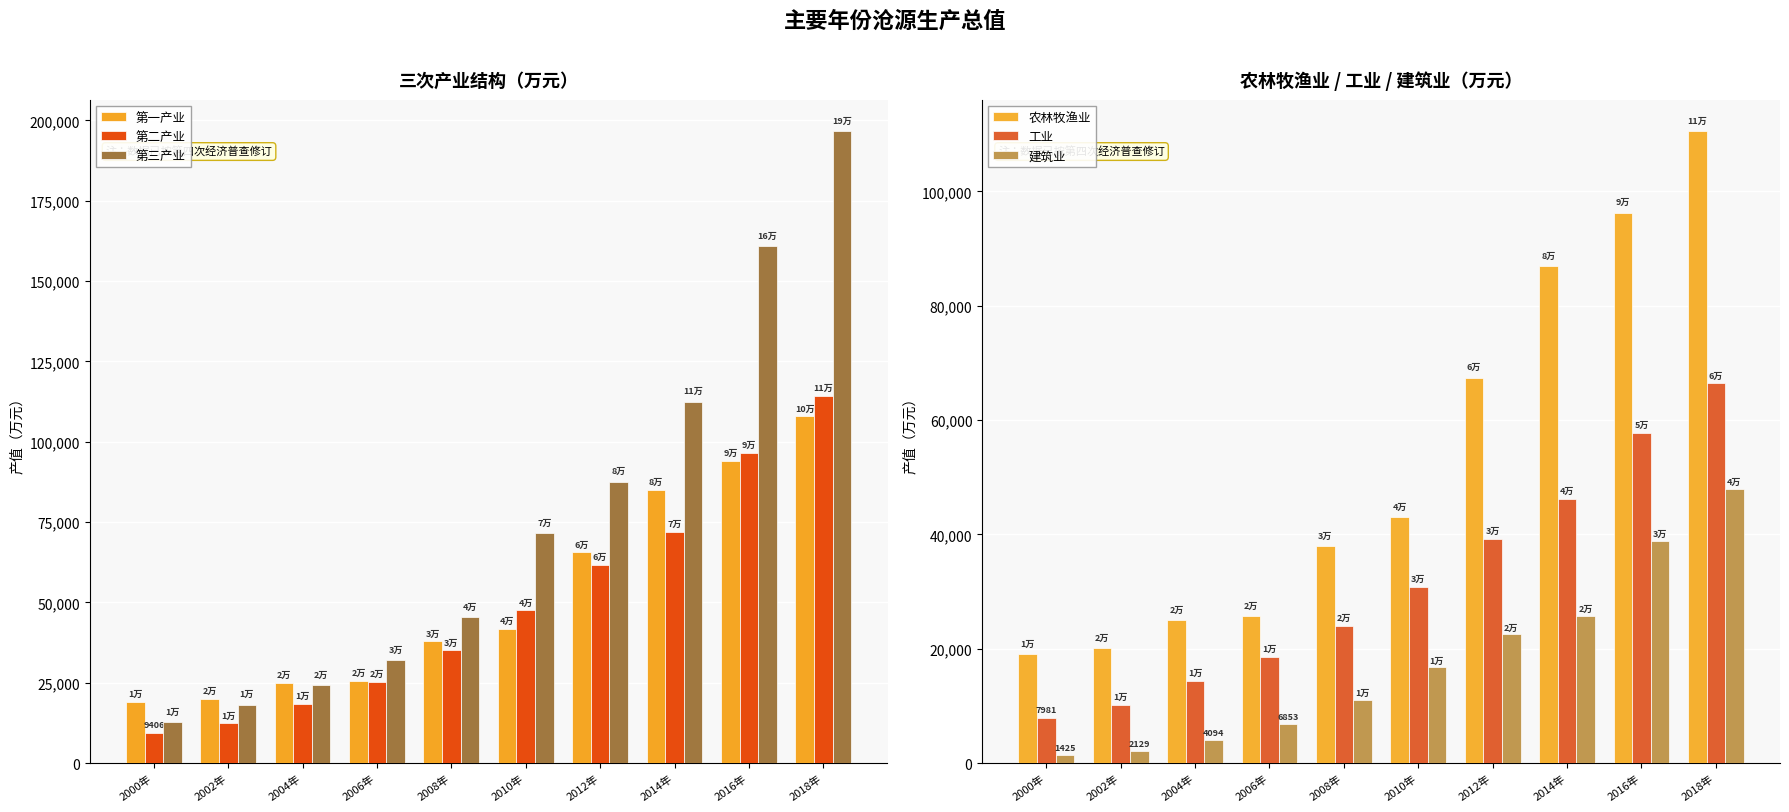

What is the minimum value shown in the chart?

1425